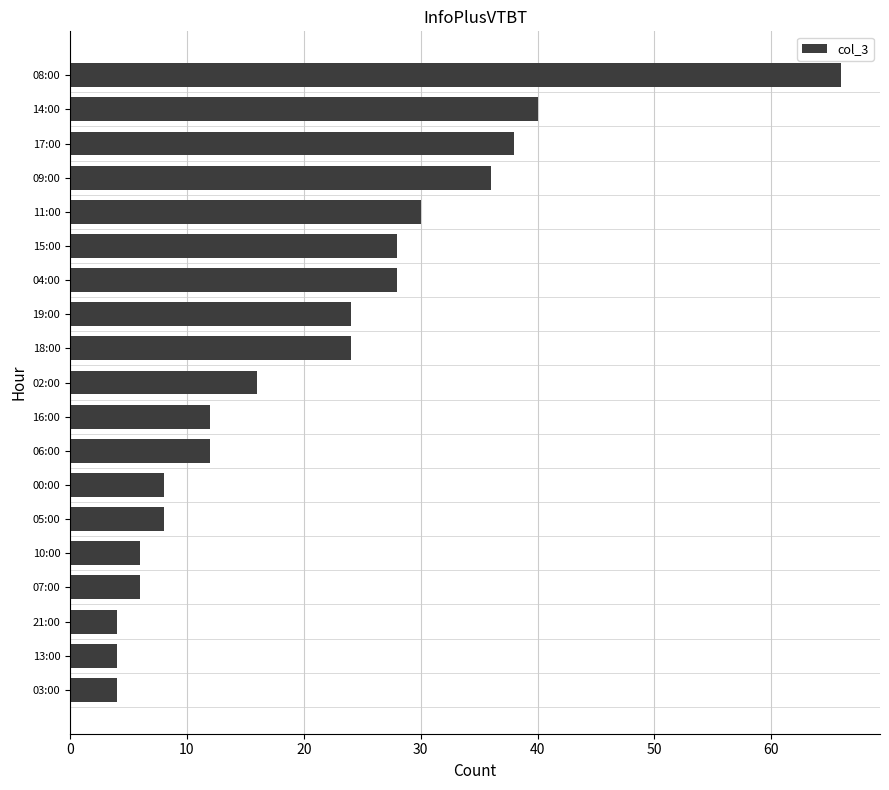

Reading bottom to top, extract all data points from this chart.

4	4	4	6	6	8	8	12	12	16	24	24	28	28	30	36	38	40	66